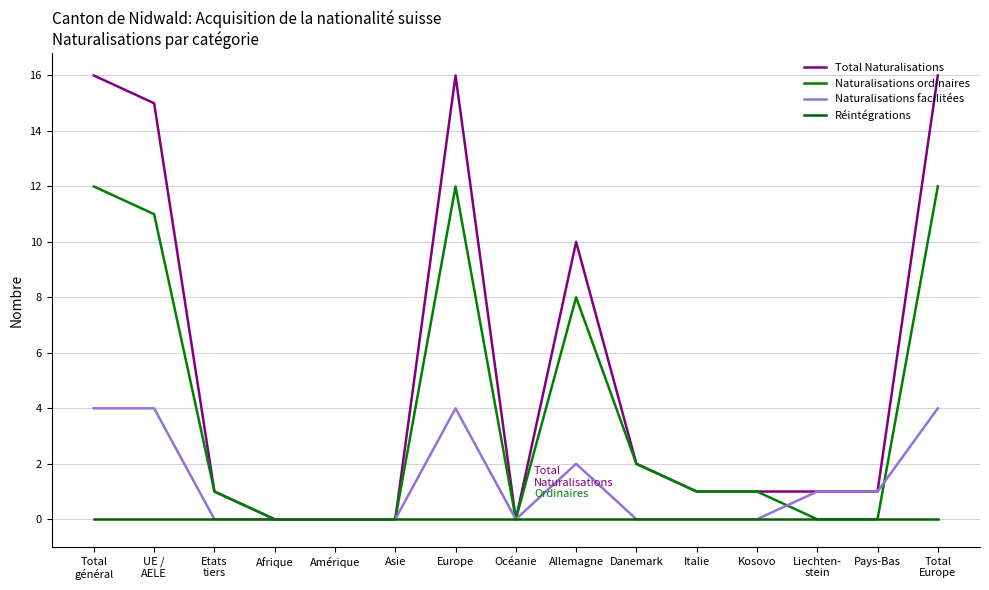

The value of Naturalisations ordinaires at Danemark is 1. True or false?

False